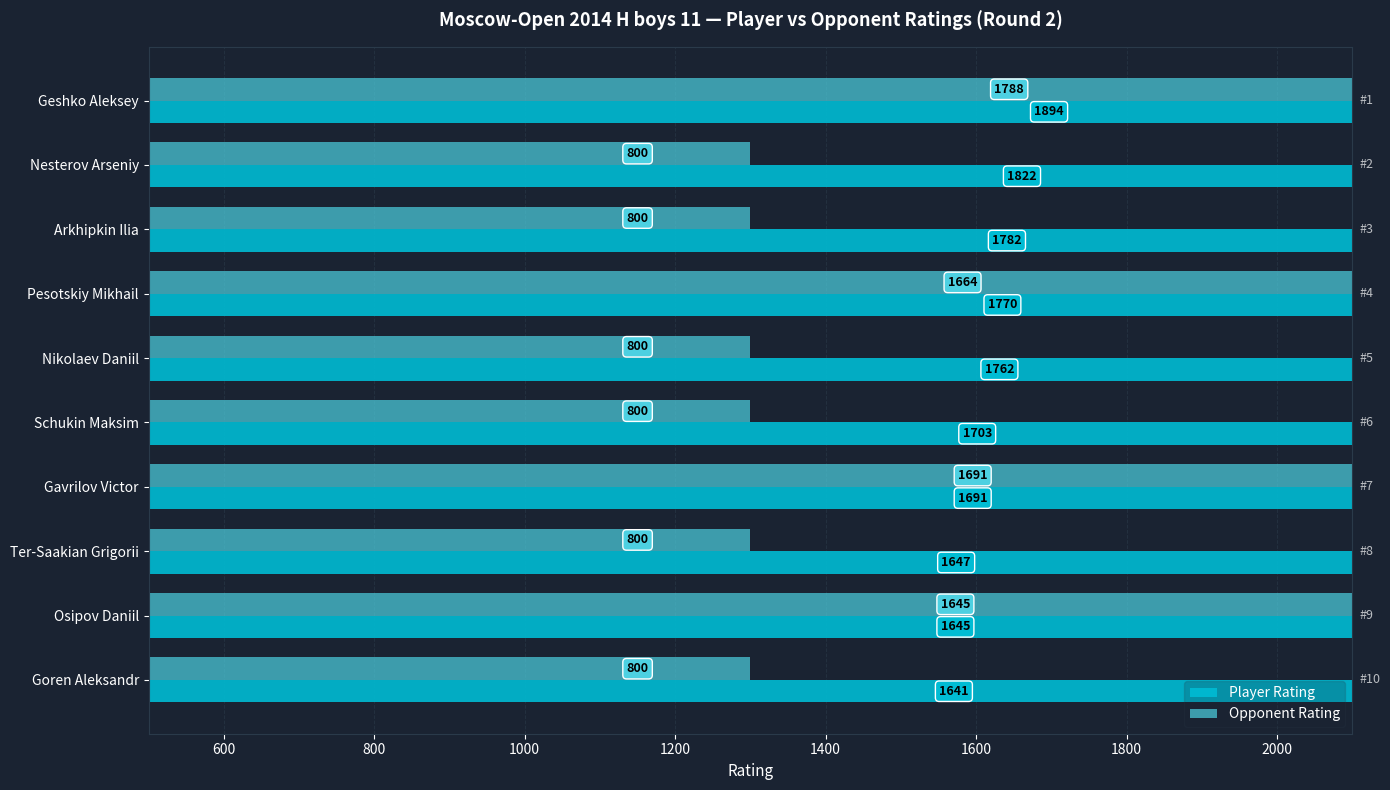

List the series in order of their overall mean, lowest first.

Opponent Rating, Player Rating